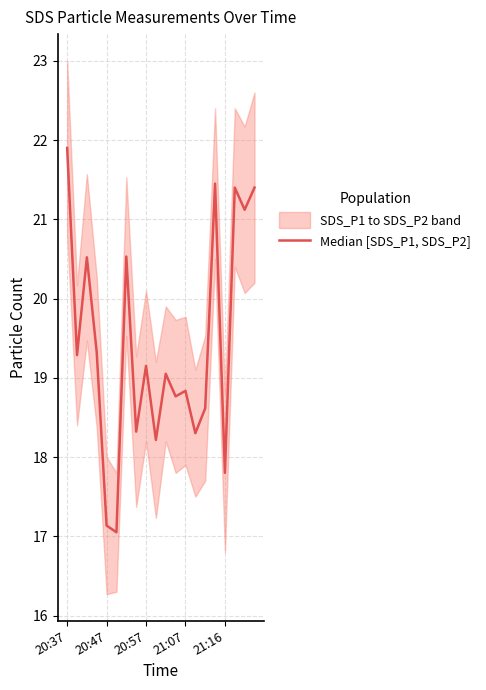

Reading left to right, what are all the values shown in this chart?

21.9	19.3	20.5	19.3	17.1	17.1	20.5	18.3	19.1	18.2	19.0	18.8	18.8	18.3	18.6	21.4	17.8	21.4	21.1	21.4